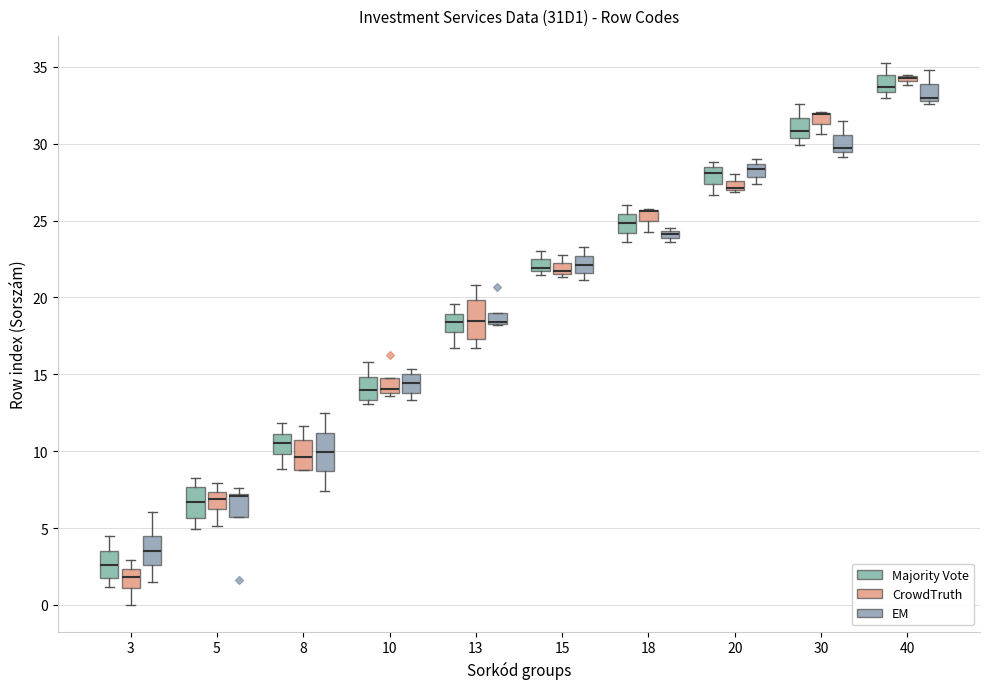

Where is the lower edge of the box for 3 (Majority Vote) on the y-axis? The values are not printed on the chart, so give them approximately, as read against the axis.

2.0